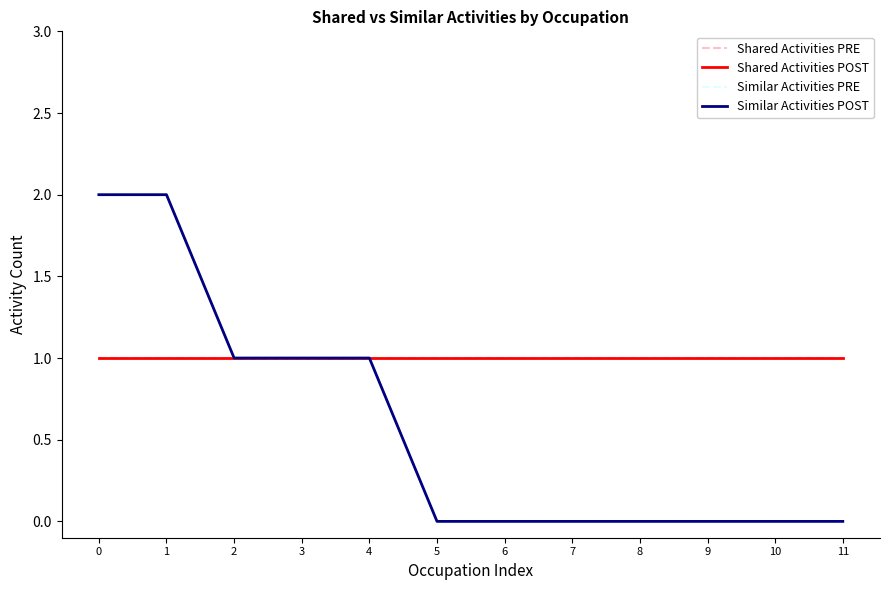

Rank the series at 1 from highest to lowest value.

Similar Activities PRE, Similar Activities POST, Shared Activities PRE, Shared Activities POST